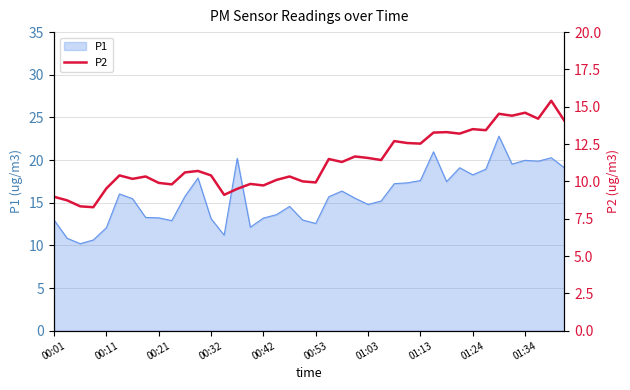

True or false: there are more than 0 points higher than both neighbors.

True